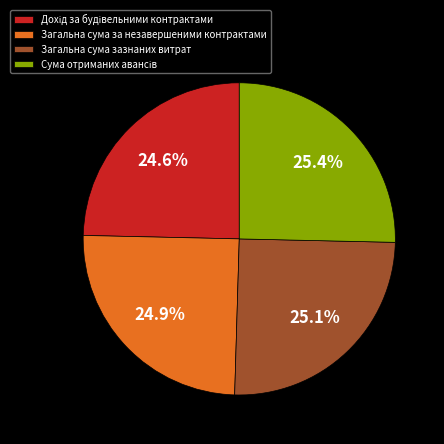

Does any single category account for the majority?

No